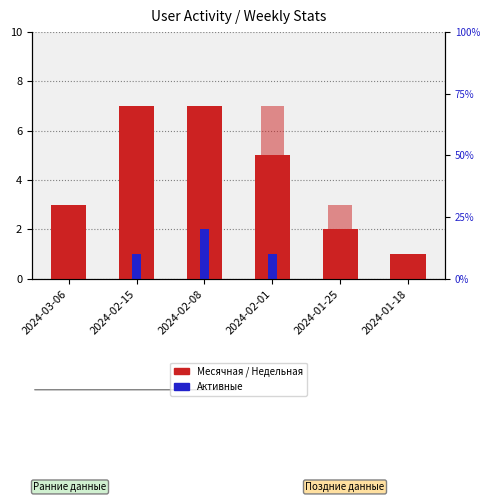

At which category does the chart reach its peak across all series?

2024-02-15